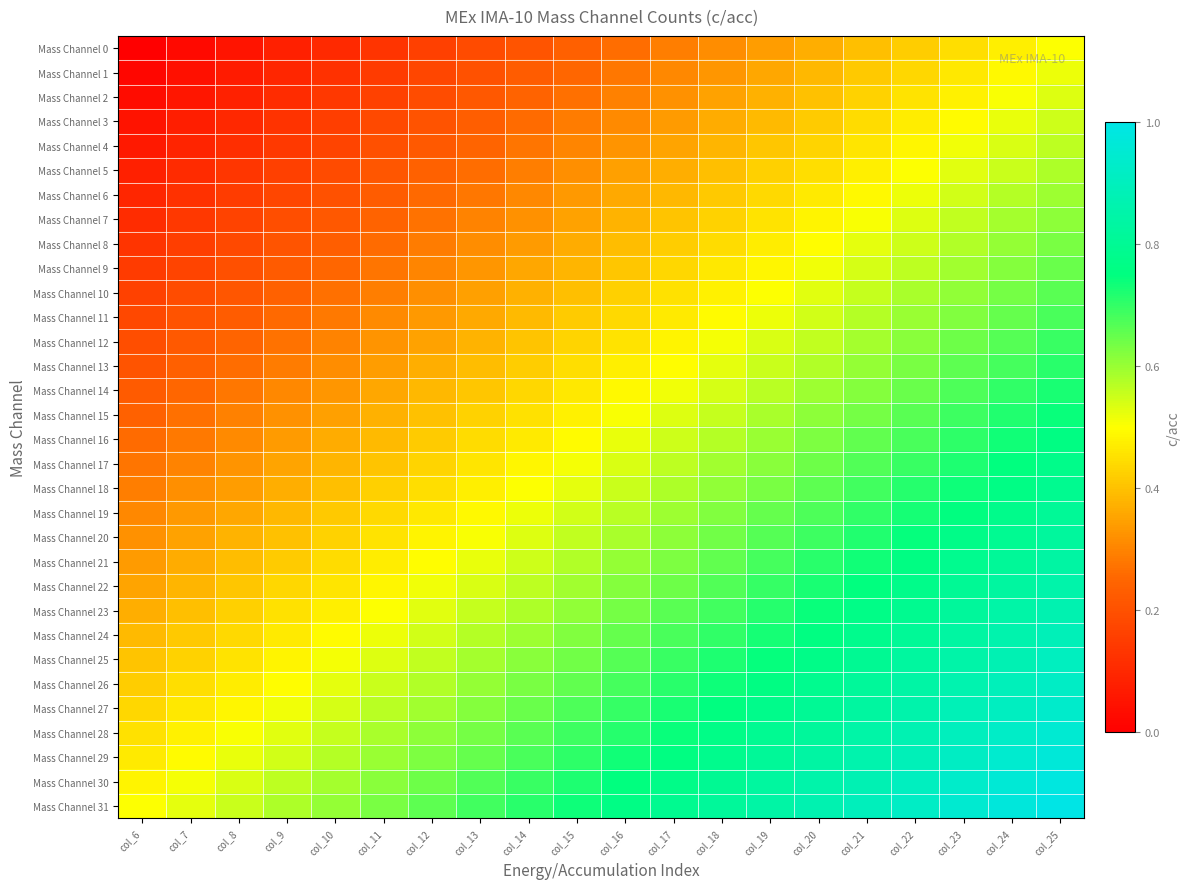

How many distinct data groups are displayed?

32